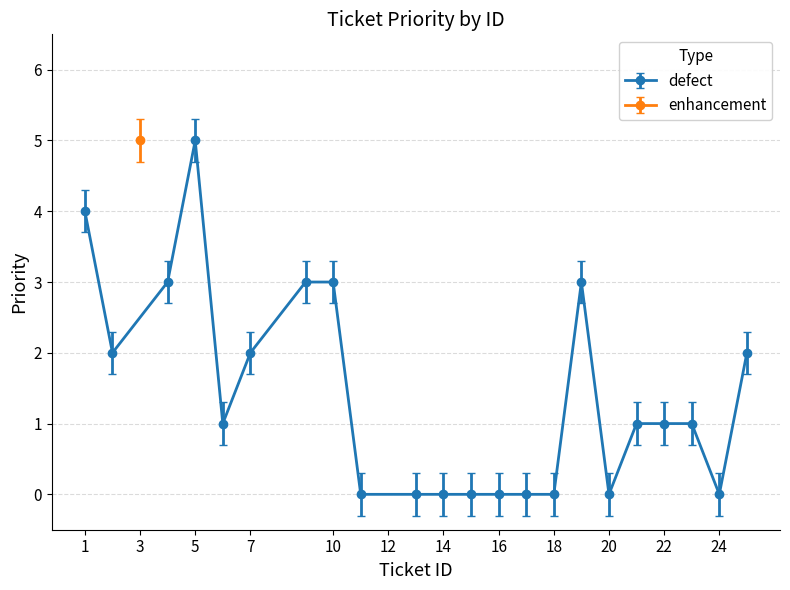

The defect series shows 2 at 7. True or false?

True